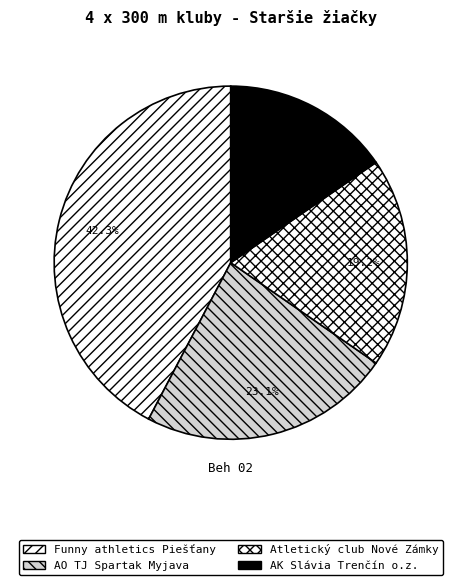

True or false: Atletický club Nové Zámky accounts for 19% of the total.

True